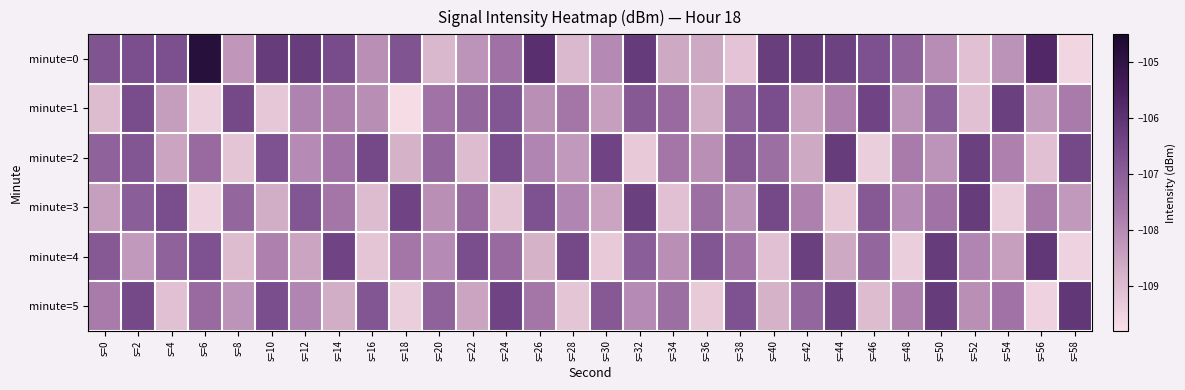

At s=0, list the series in order from smallest to largest.

minute=1, minute=3, minute=5, minute=2, minute=4, minute=0